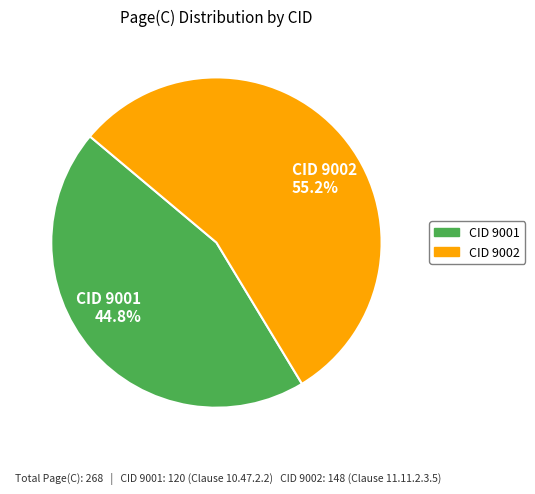

Approximately how many times larger is the value at CID 9001 44.8% compared to CID 9002 55.2%?

0.8